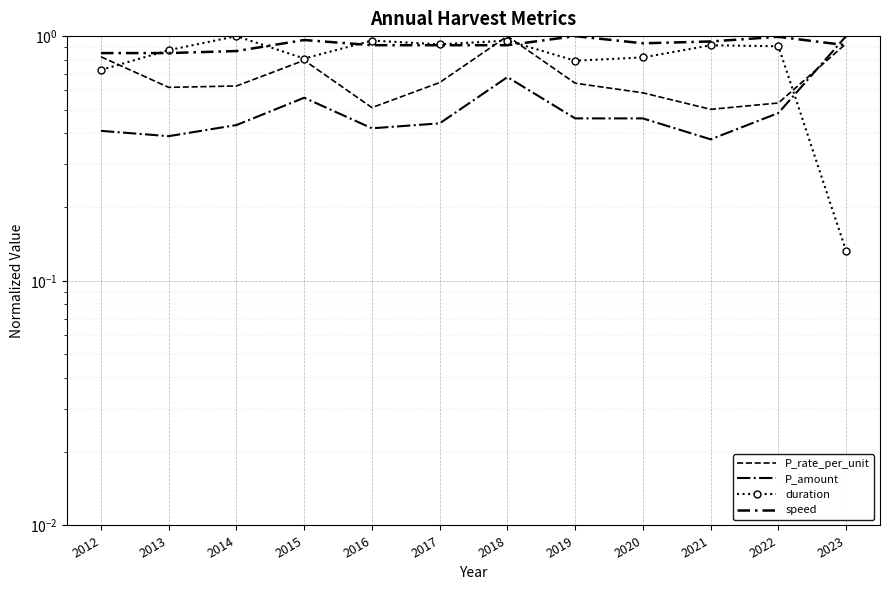

Read the speed value at 2020.

0.9